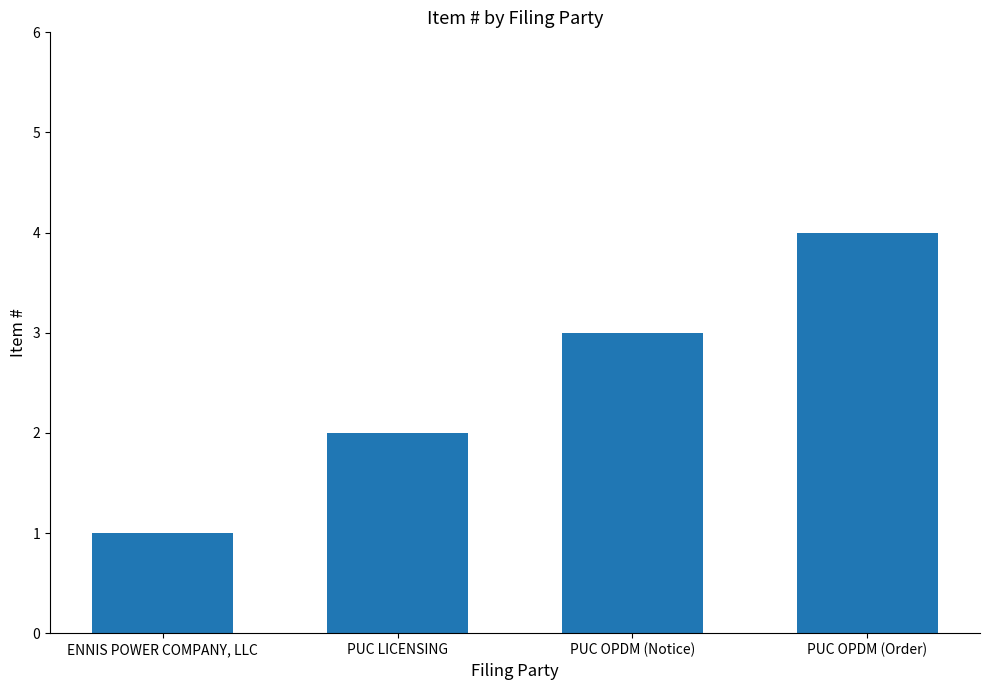

What is the greatest value displayed?

4